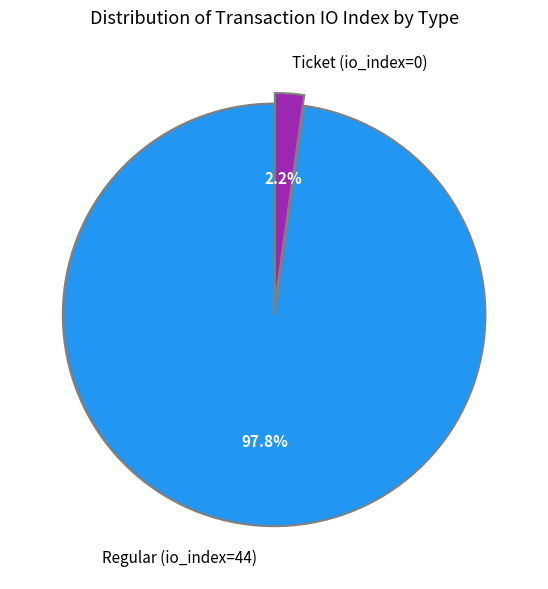

To the nearest percent, what percentage of the pie is Ticket (io_index=0)?

2%